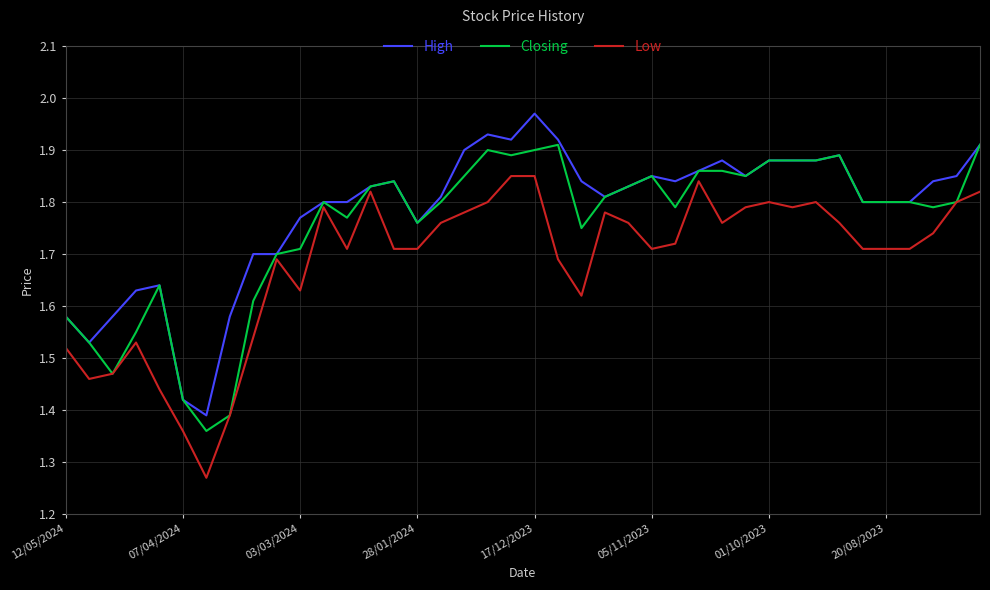

What is the difference between the second highest and second lowest values in the High series?

0.5